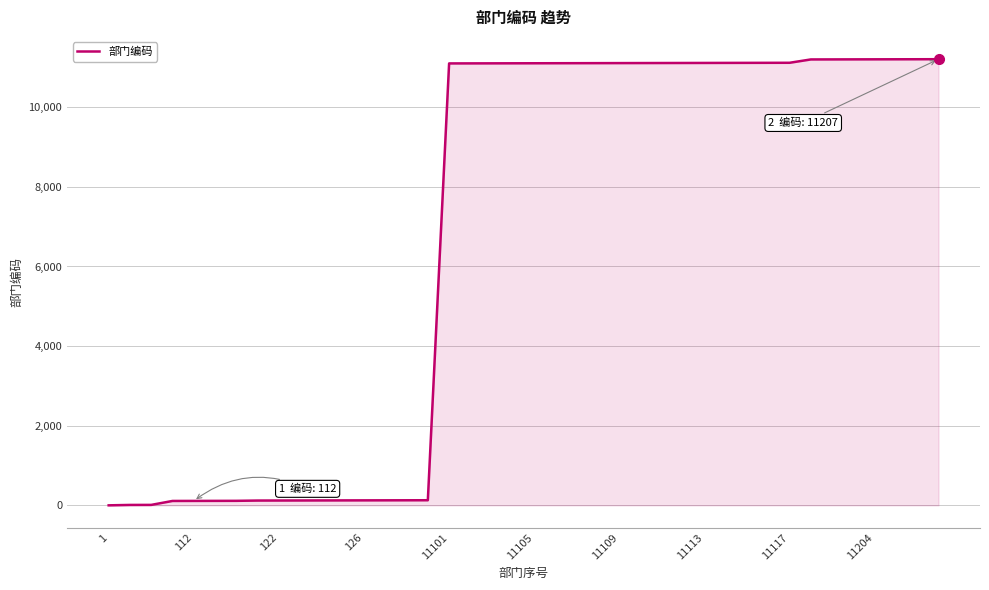

What is the maximum value shown in the chart?

11207